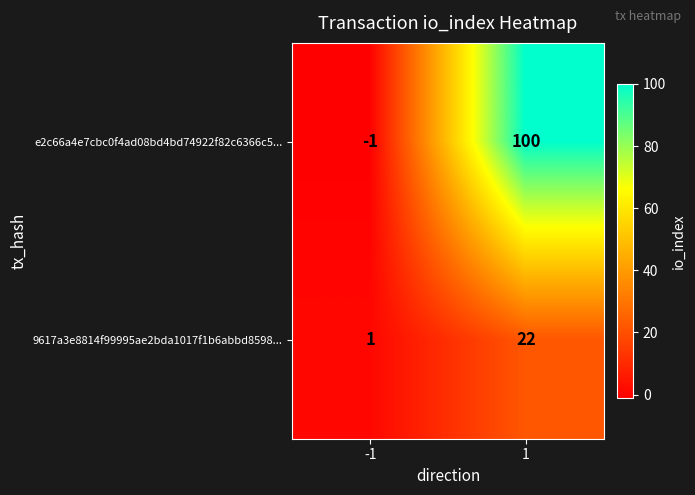

Rank the series at 1 from highest to lowest value.

e2c66a4e7cbc0f4ad08bd4bd74922f82c6366c5..., 9617a3e8814f99995ae2bda1017f1b6abbd8598...